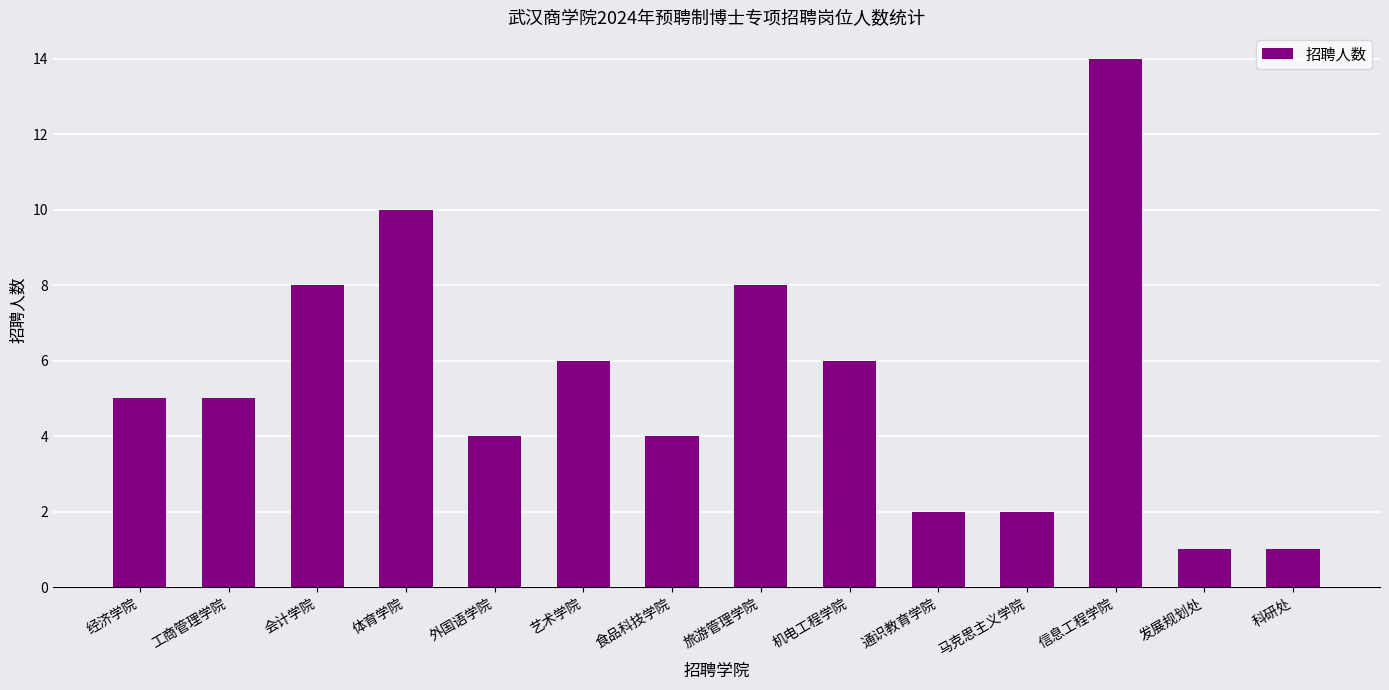

Which has a higher value, 会计学院 or 工商管理学院?

会计学院